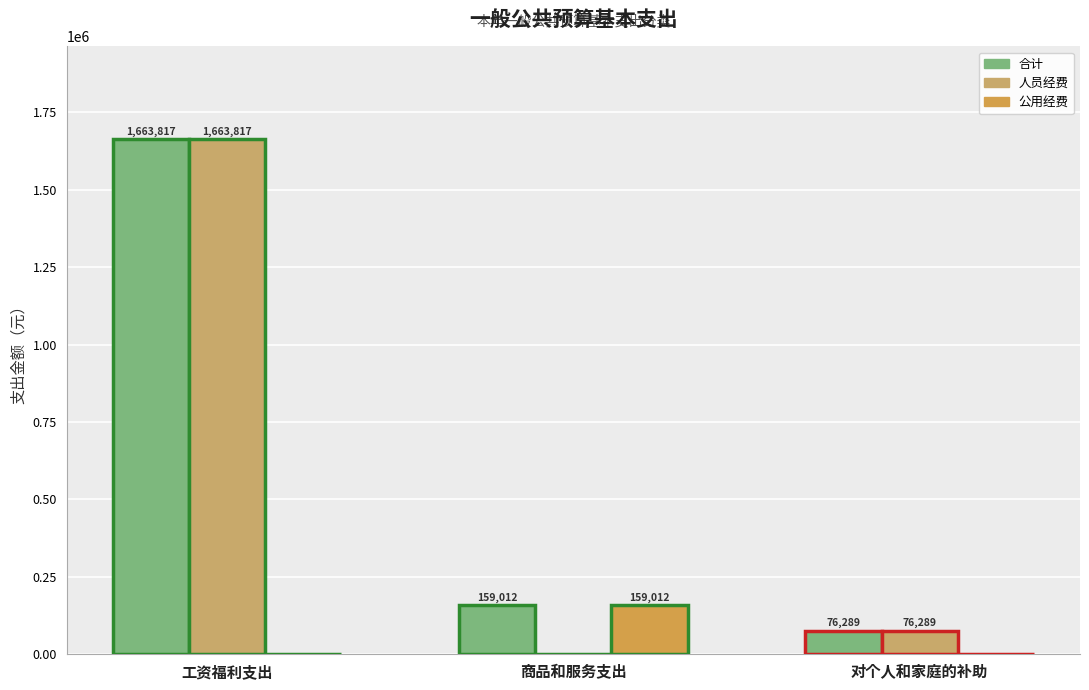

What are all the series names shown in the legend?

合计, 人员经费, 公用经费